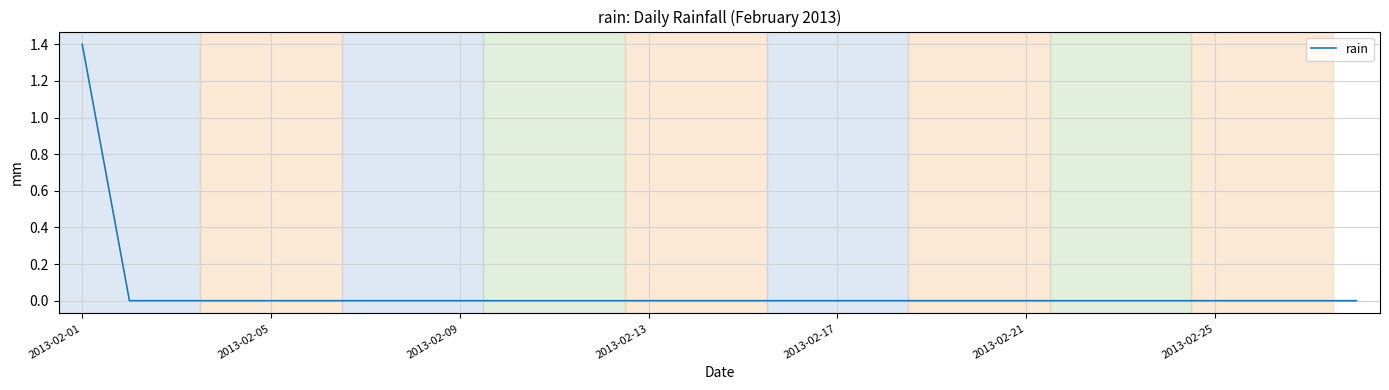

Does the chart have visible grid lines?

Yes